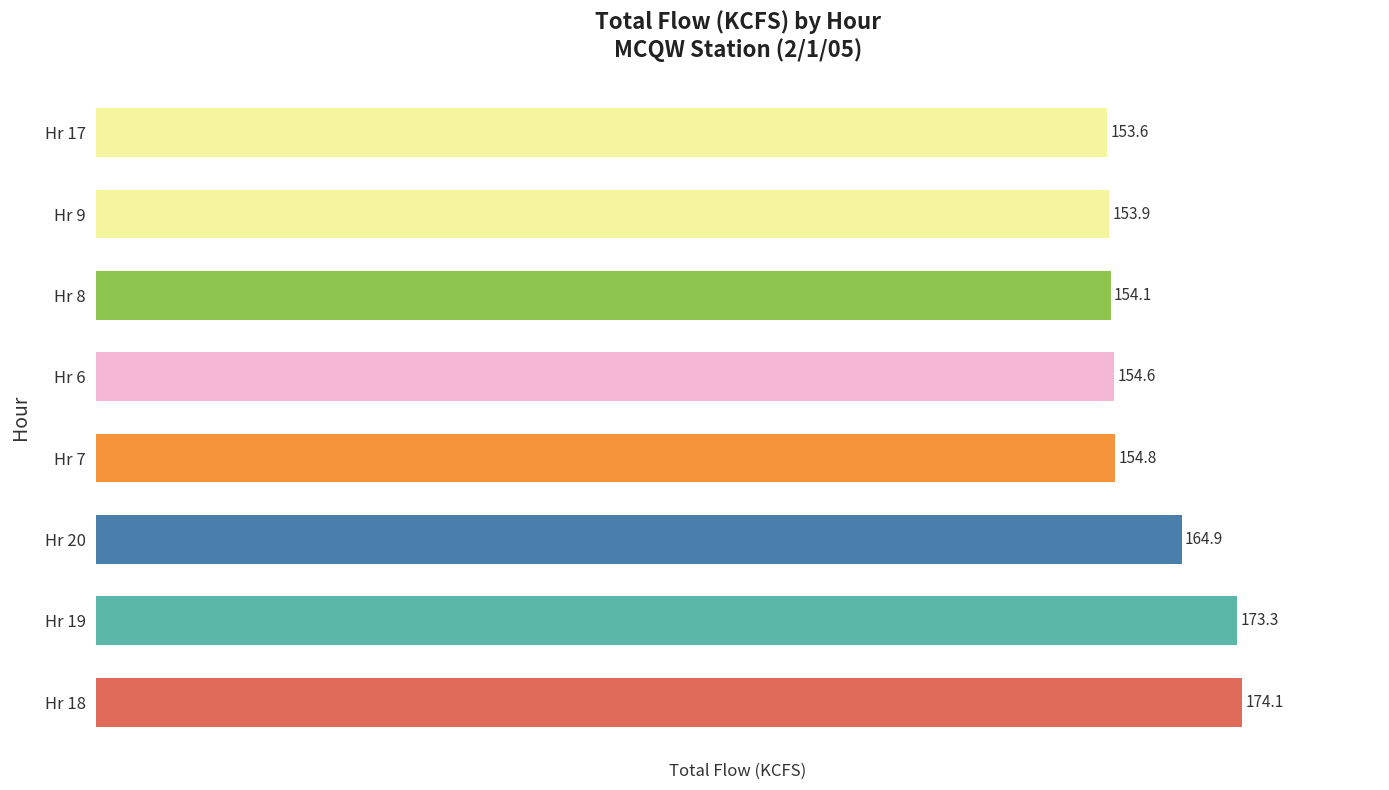

How many values exceed 154?

6